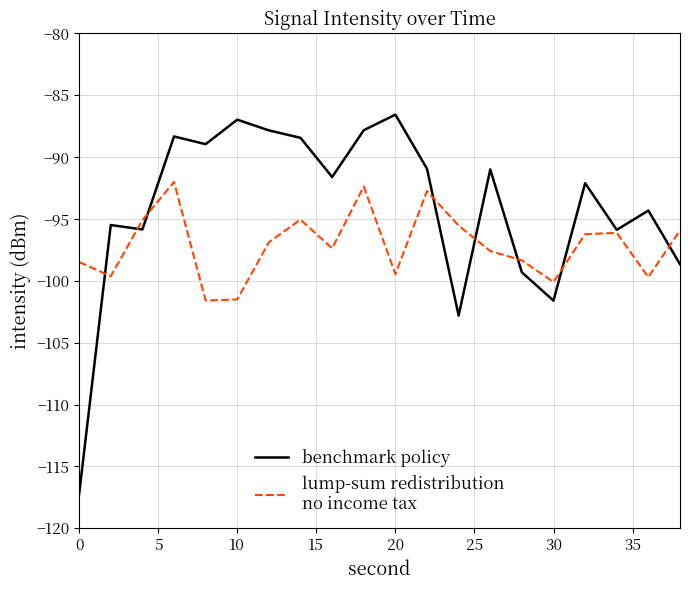

What is the maximum value shown in the chart?

-86.6